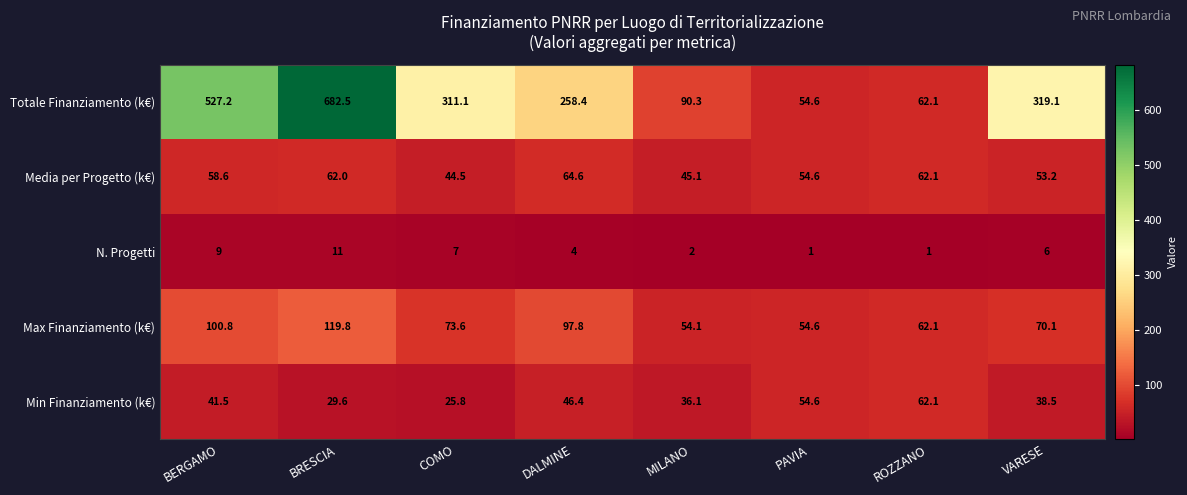

True or false: Media per Progetto (k€) has a value of 81.1 at VARESE.

False